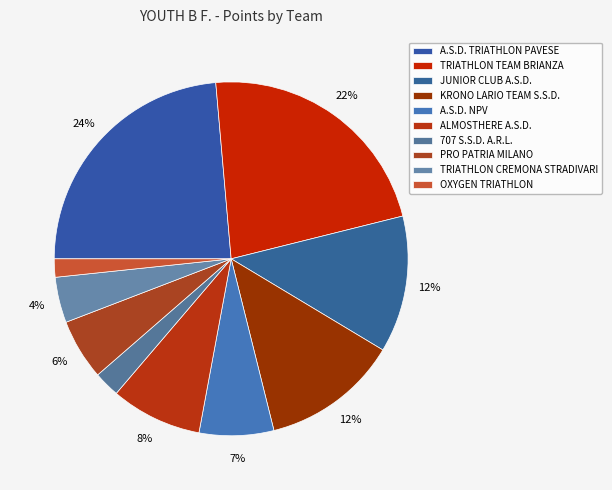

Approximately how many times larger is the value at OXYGEN TRIATHLON compared to ALMOSTHERE A.S.D.?

0.2